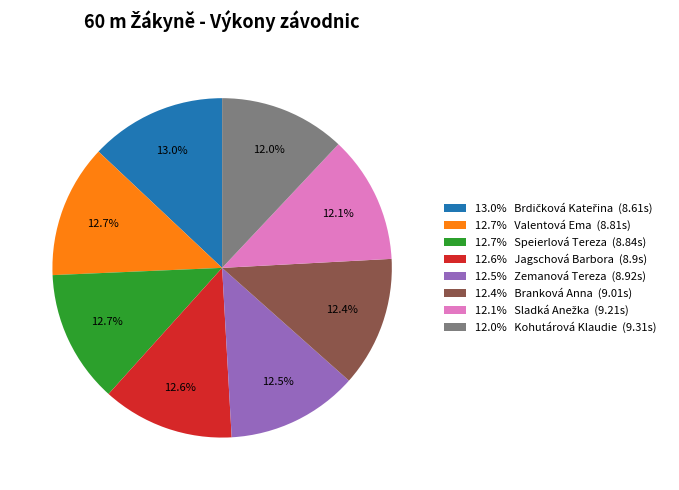

Is there a majority slice in this chart?

No